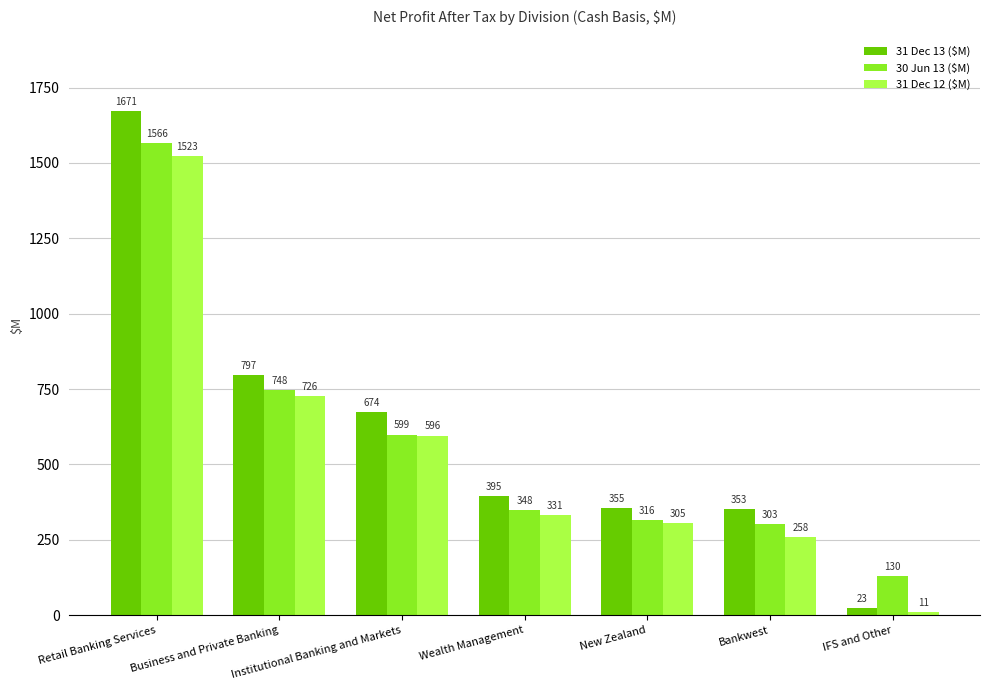

Rank the categories by 30 Jun 13 ($M) value from highest to lowest.

Retail Banking Services, Business and Private Banking, Institutional Banking and Markets, Wealth Management, New Zealand, Bankwest, IFS and Other